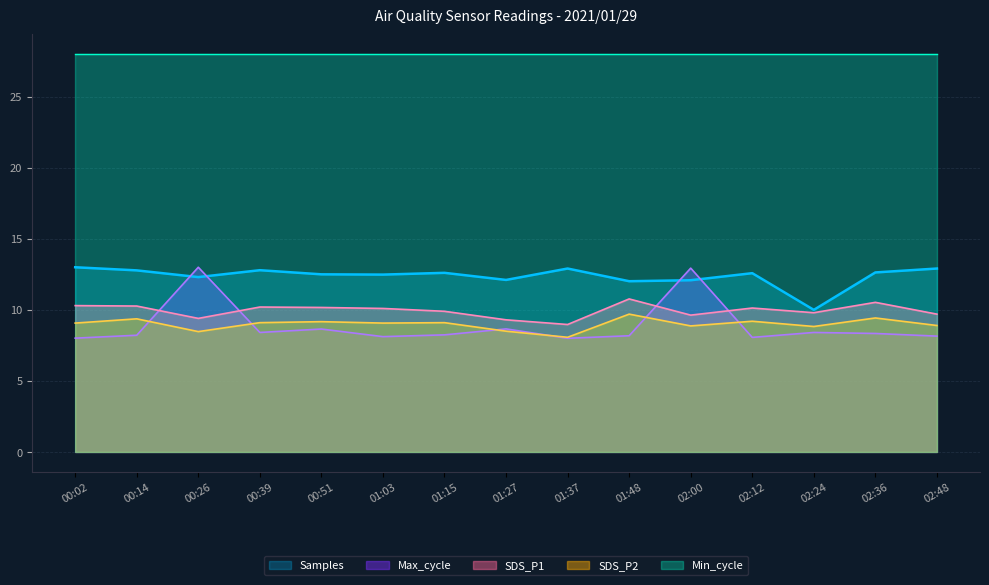

Between 01:03 and 02:48, which series saw the biggest shift?

Samples